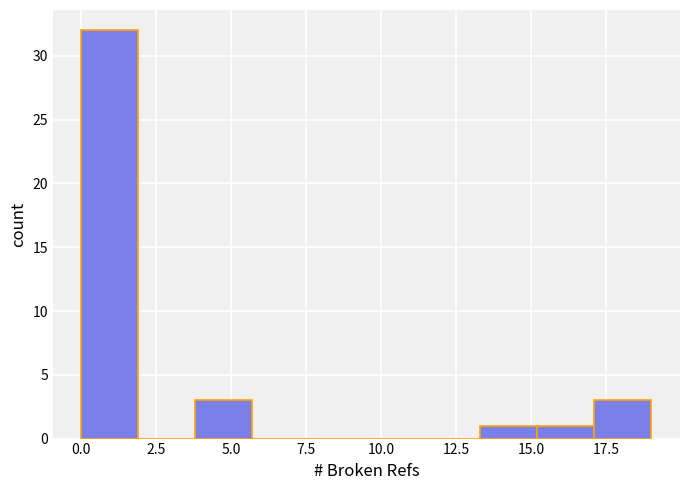

Read against the x-axis, roughly where is the centre of the tallest bar?

1.0